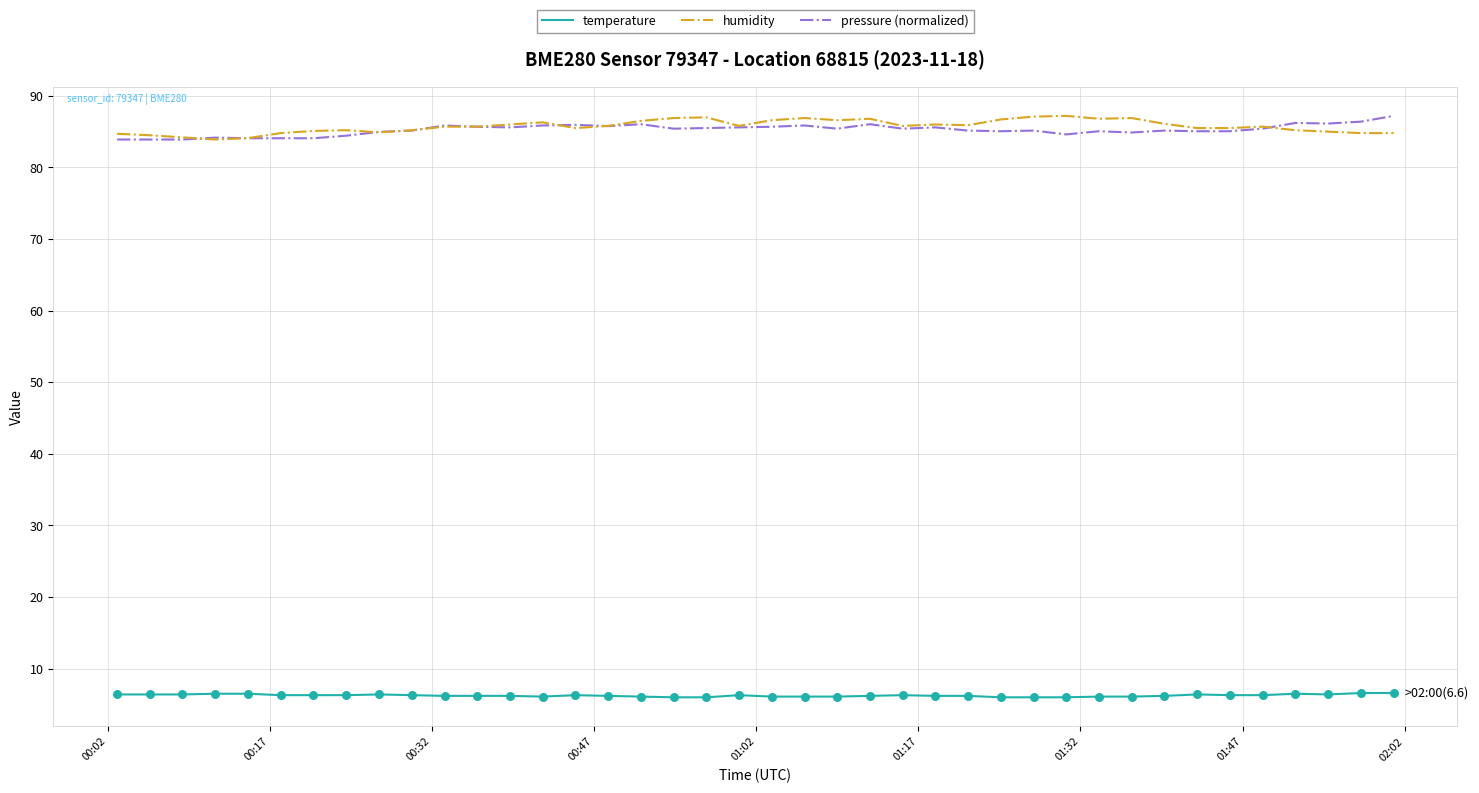

At how many categories does at least one series exceed 54?

40